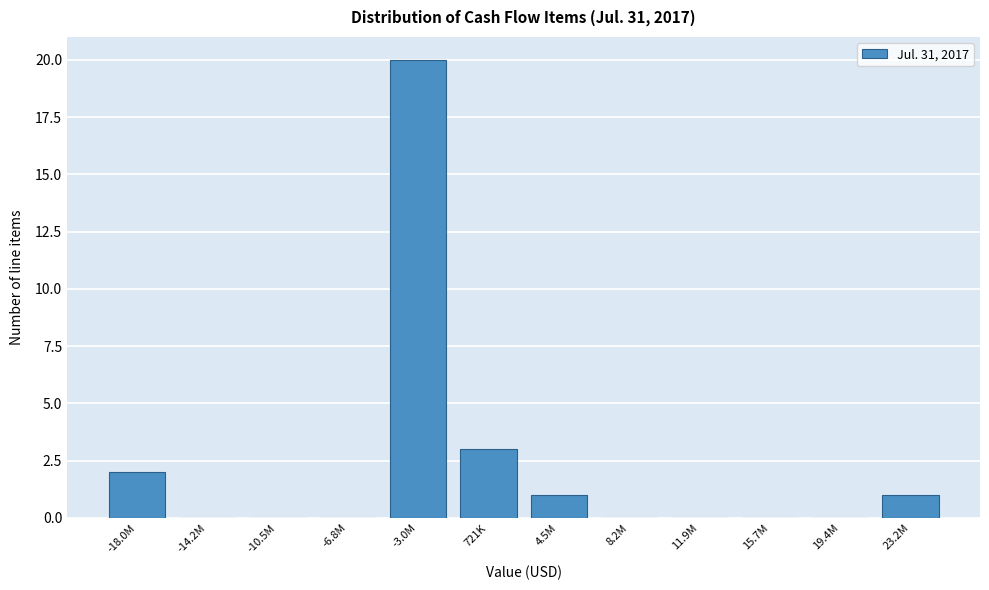

Reading left to right, list all the values displayed in this chart.

-18.0M=2	-14.2M=0	-10.5M=0	-6.8M=0	-3.0M=20	721K=3	4.5M=1	8.2M=0	11.9M=0	15.7M=0	19.4M=0	23.2M=1